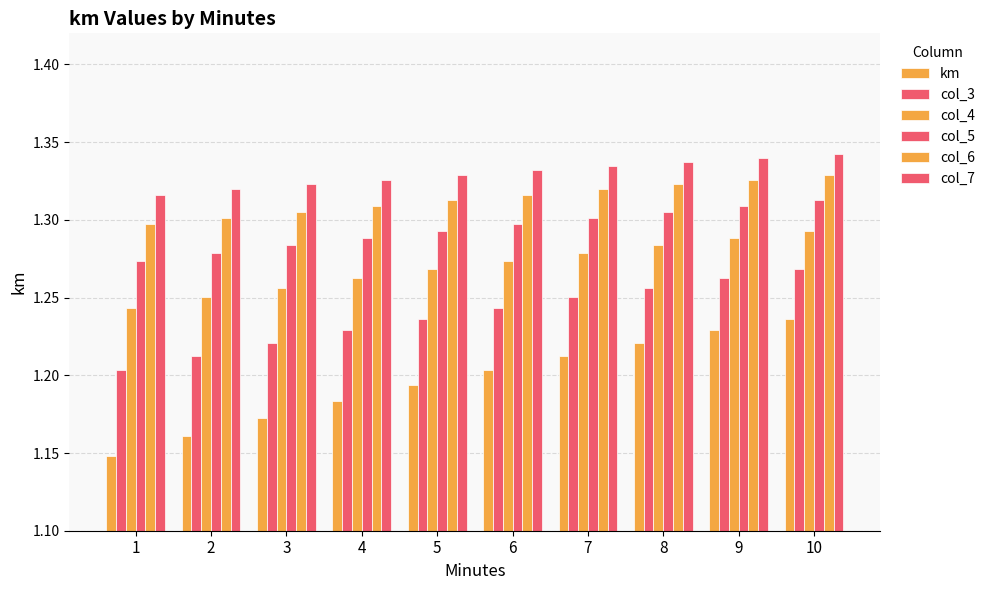

How many bars are there in total?

60